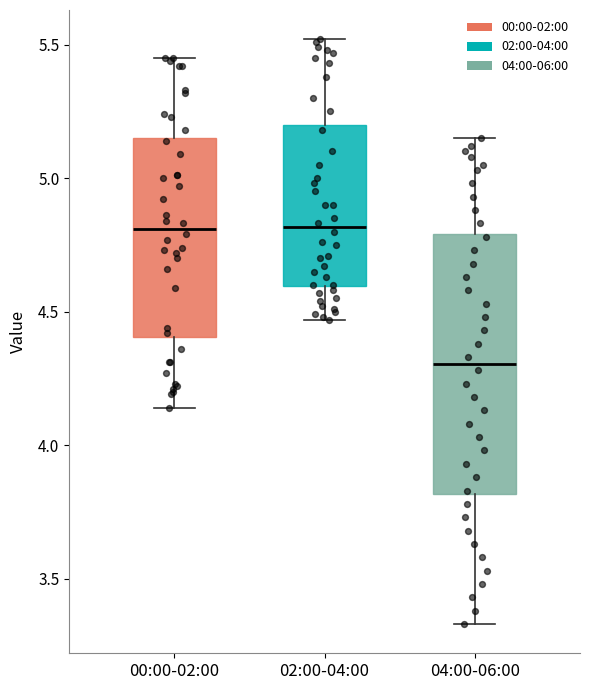

Reading left to right, read every box against the y-axis: the position of its median line, the range the box covers, and the ends of its whiskers. The values are not printed on the chart, so give them approximately, as read against the axis.

00:00-02:00: median 4.80, box 4.40 to 5.15, whiskers 4.15 to 5.45
02:00-04:00: median 4.80, box 4.60 to 5.20, whiskers 4.45 to 5.50
04:00-06:00: median 4.30, box 3.80 to 4.80, whiskers 3.35 to 5.15